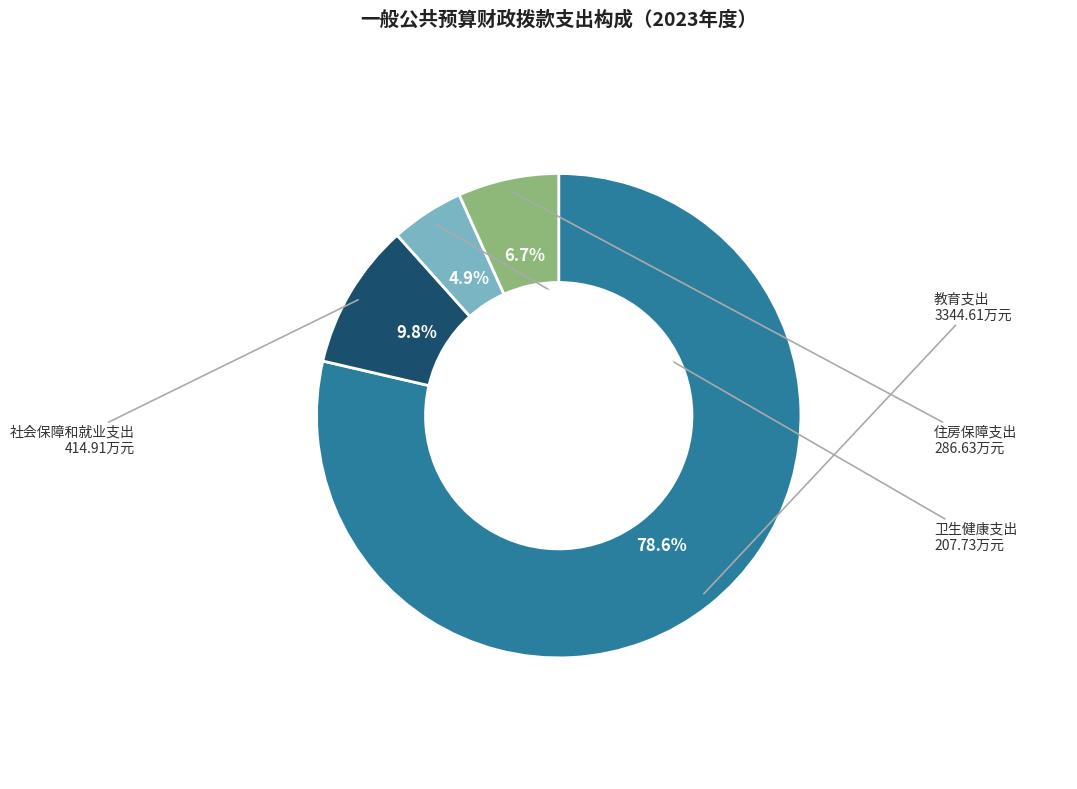

Is there a majority slice in this chart?

Yes